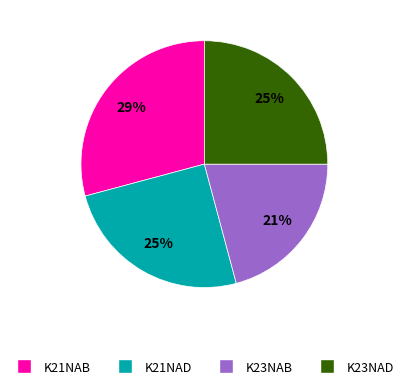

Which category has the biggest portion of the pie?

K21NAB